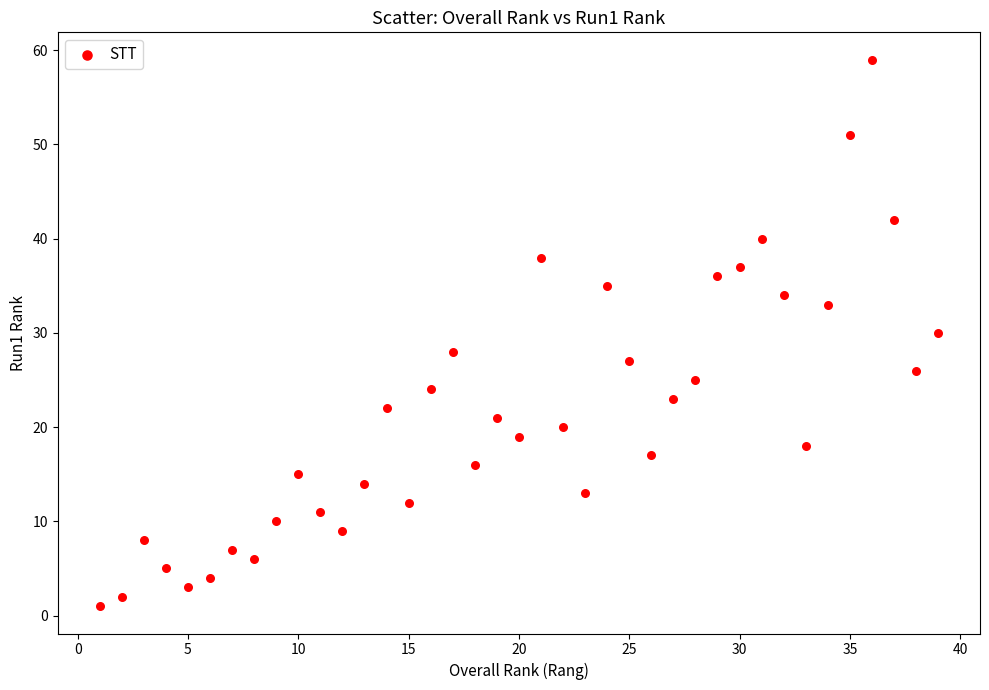

What is the range of Y values (max minus min)?

58